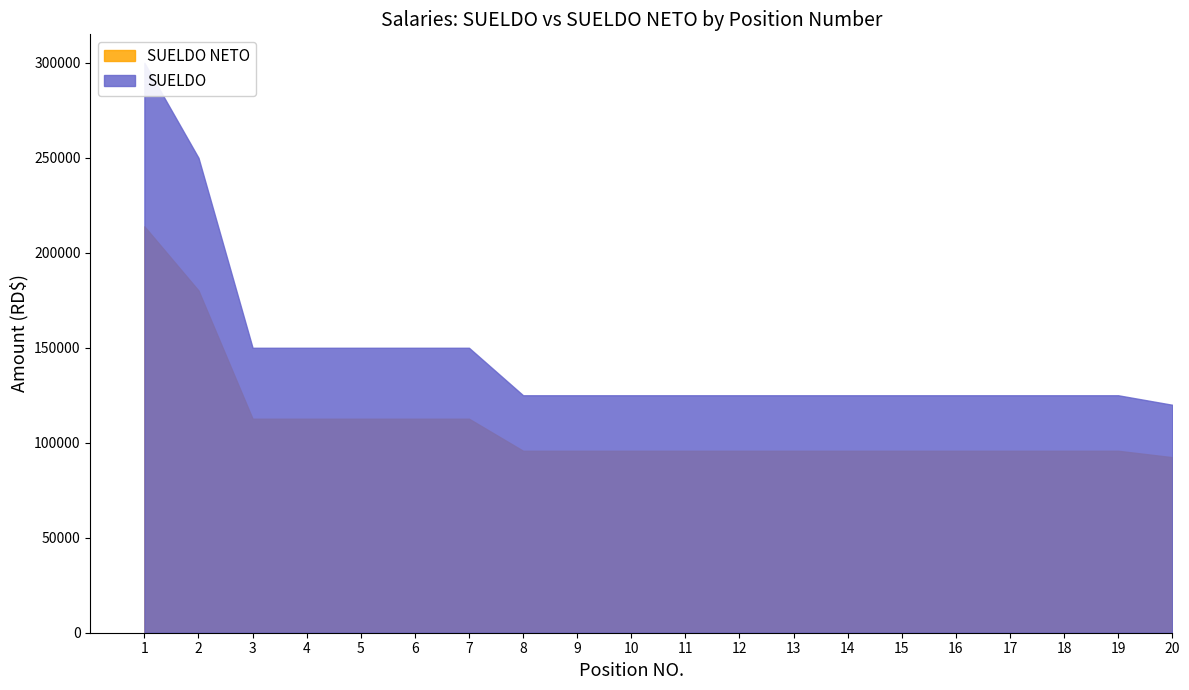

The value of SUELDO NETO at 14 is 95792.1. True or false?

True